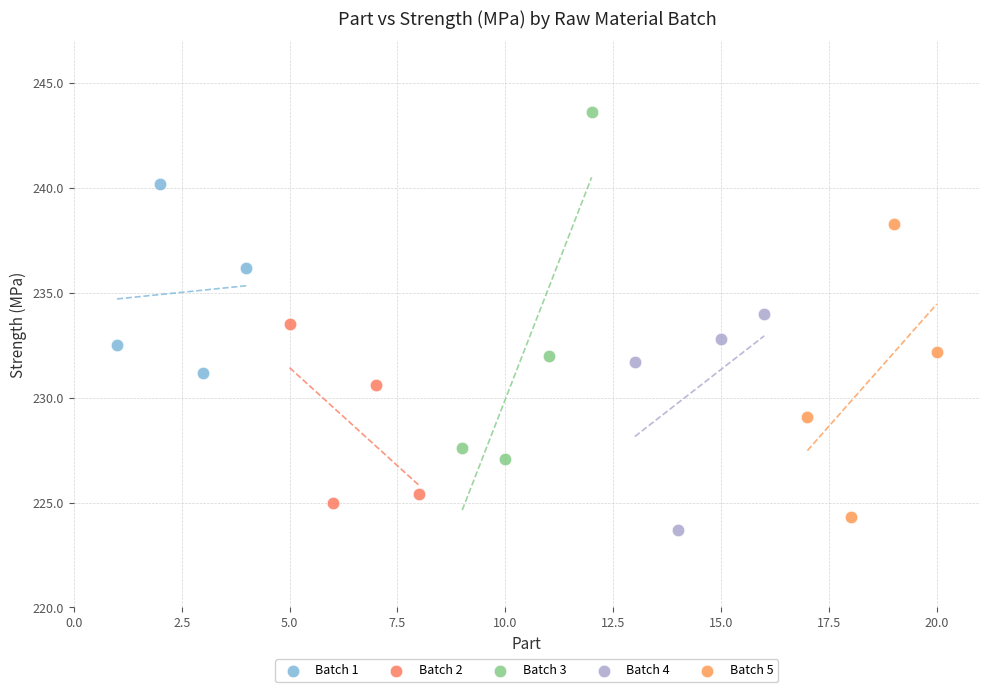

Which series reaches the maximum Y coordinate?

Batch 3